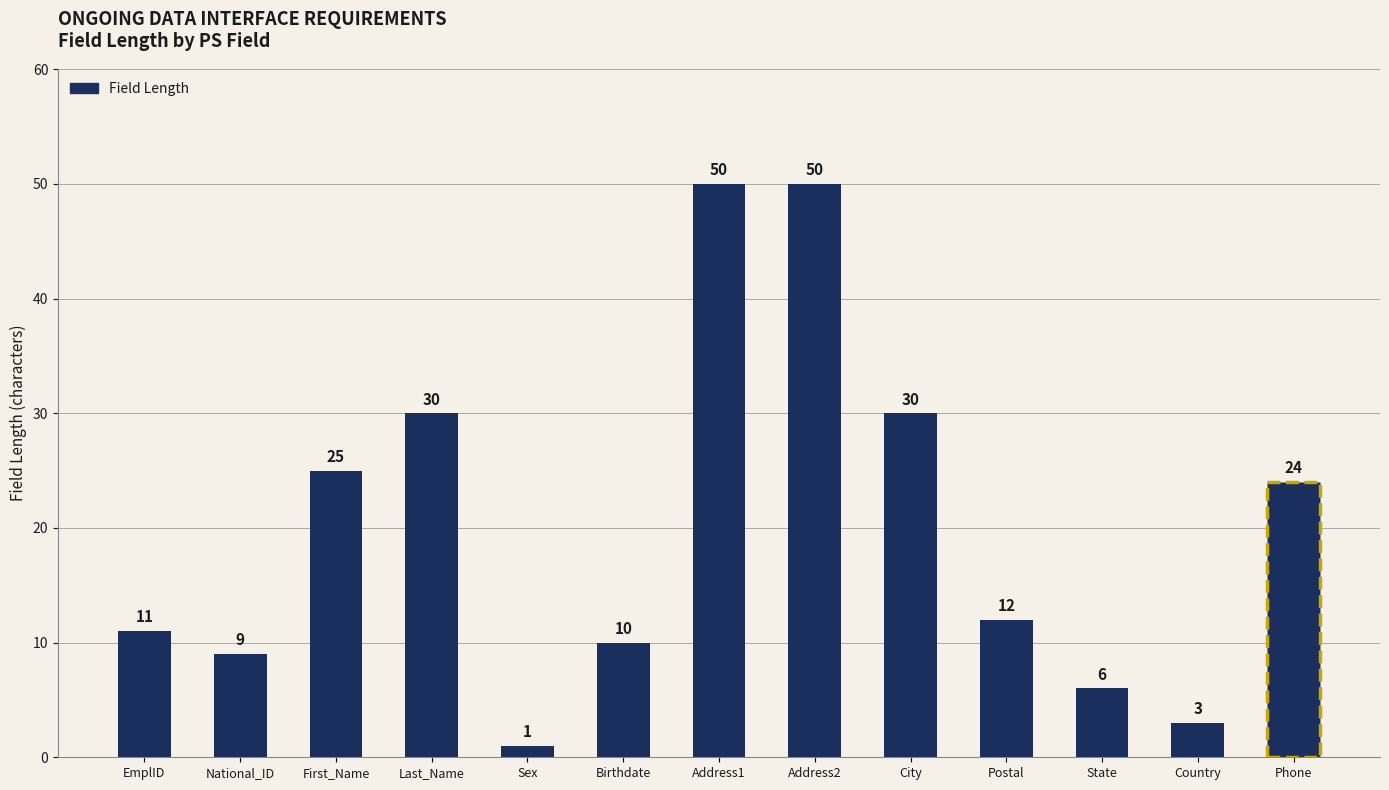

What is the ratio of the value at Country to the value at City?

0.1